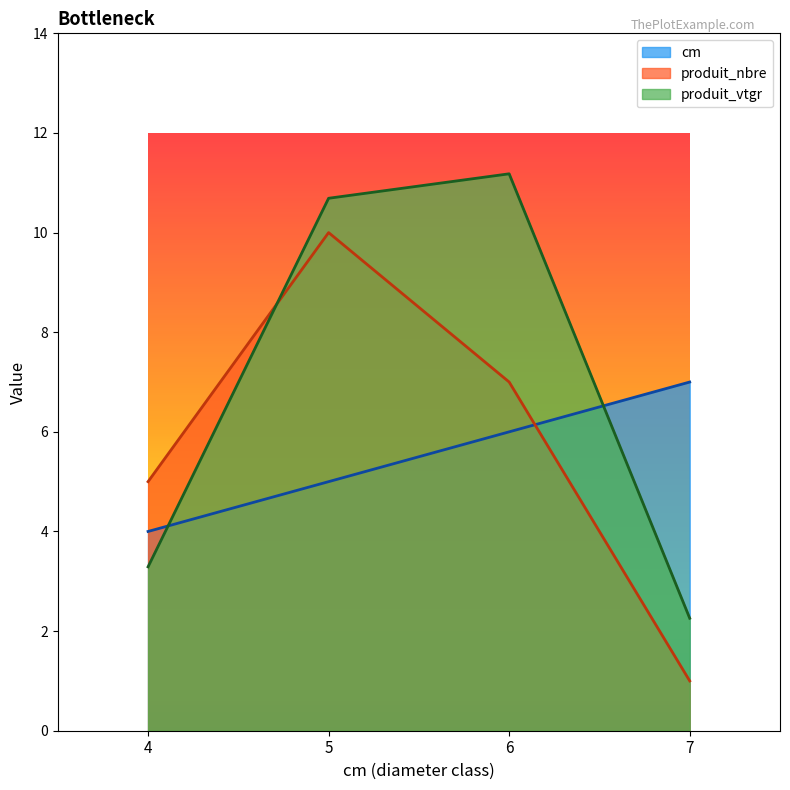

How many data points in produit_vtgr are less than 10?

2